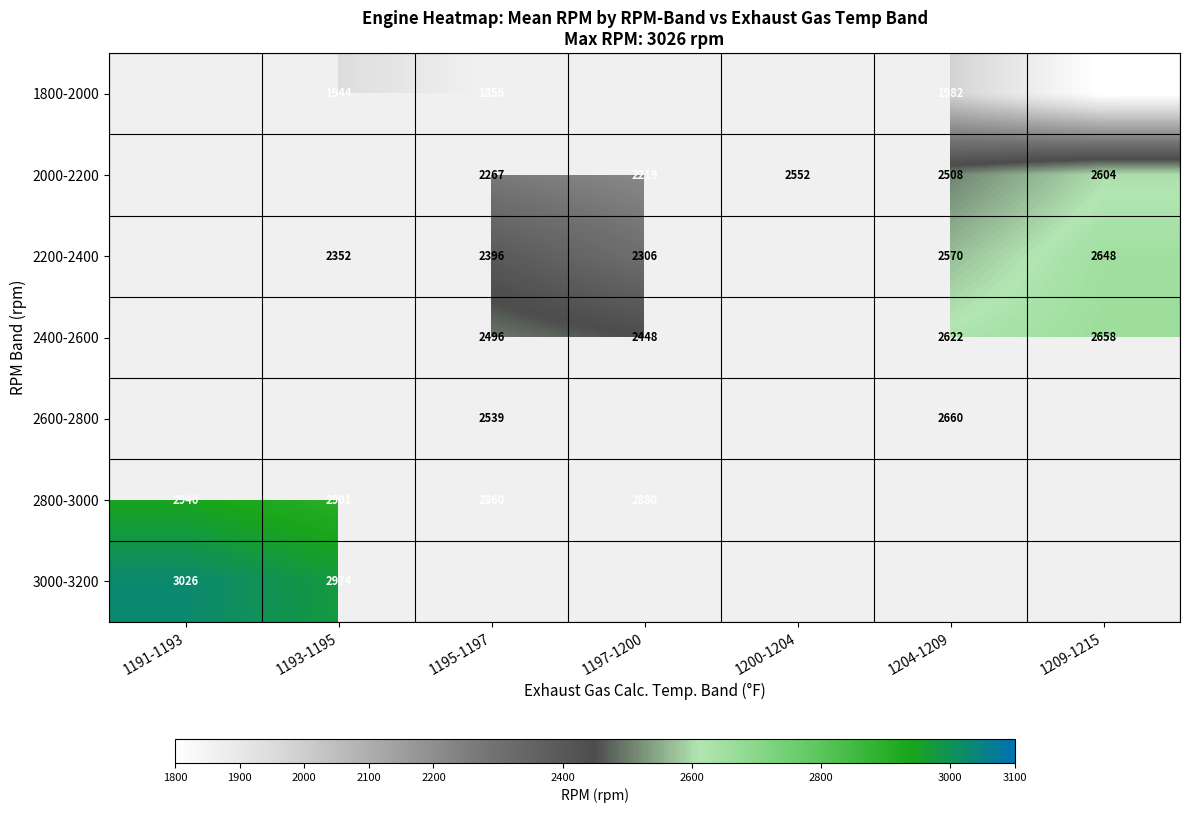

How many categories are shown in the chart?

7